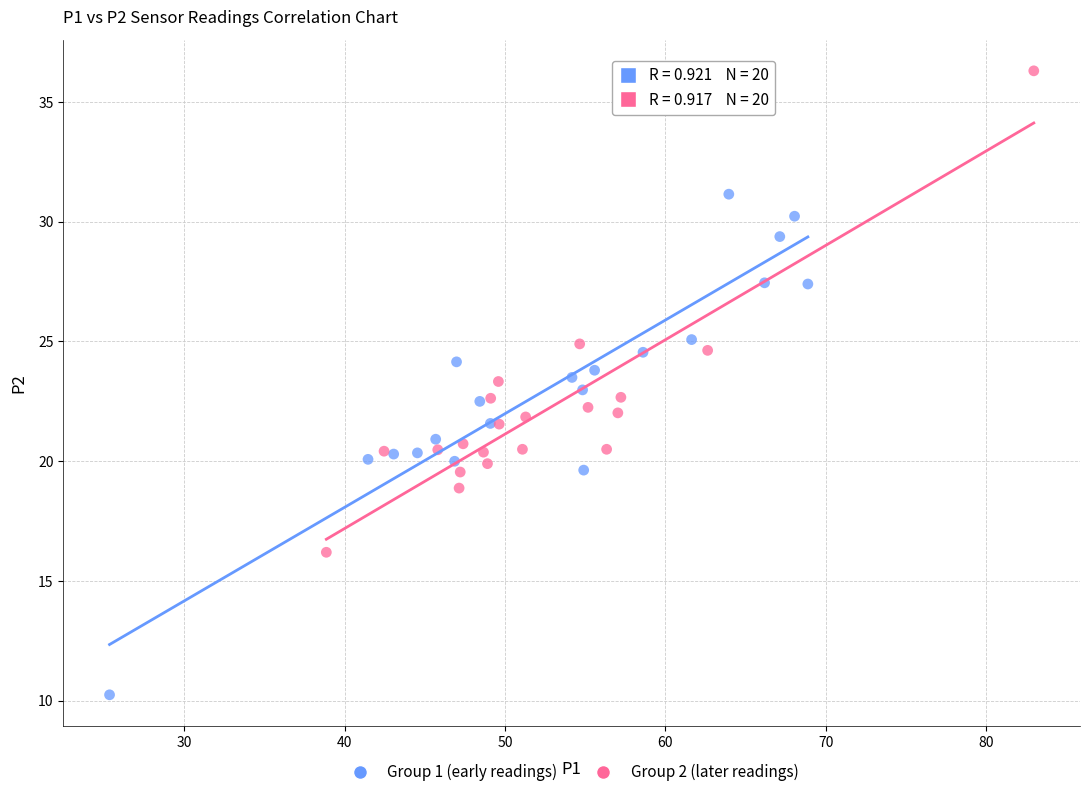

Which series contains the lowest Y value?

Group 1 (early readings)